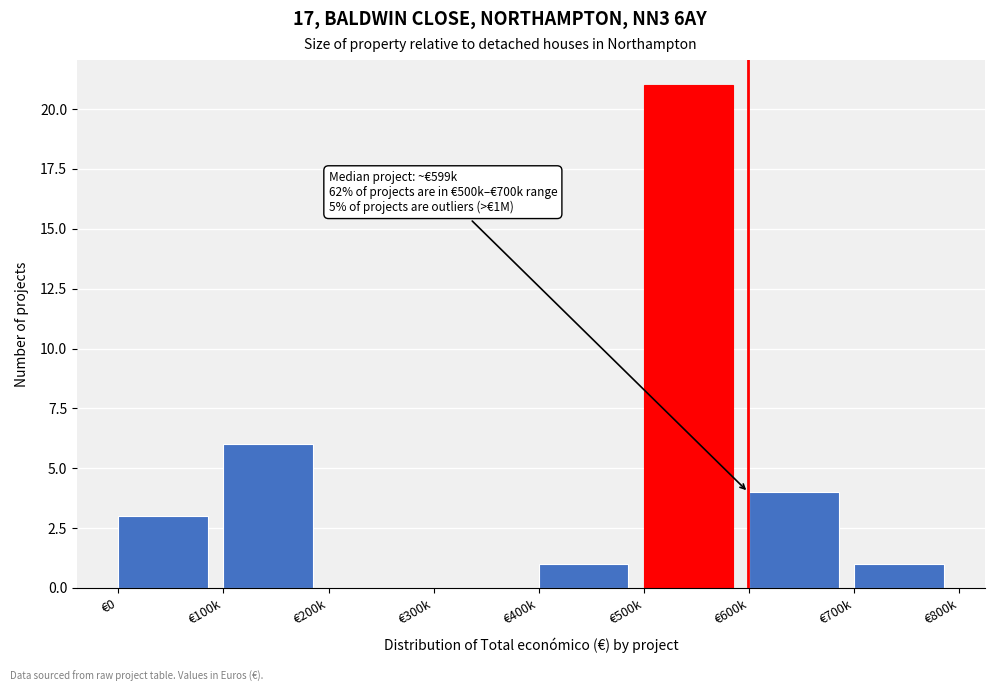

Reading left to right, list all the values displayed in this chart.

€0=3	€100k=6	€200k=0	€300k=0	€400k=1	€500k=21	€600k=4	€700k=1